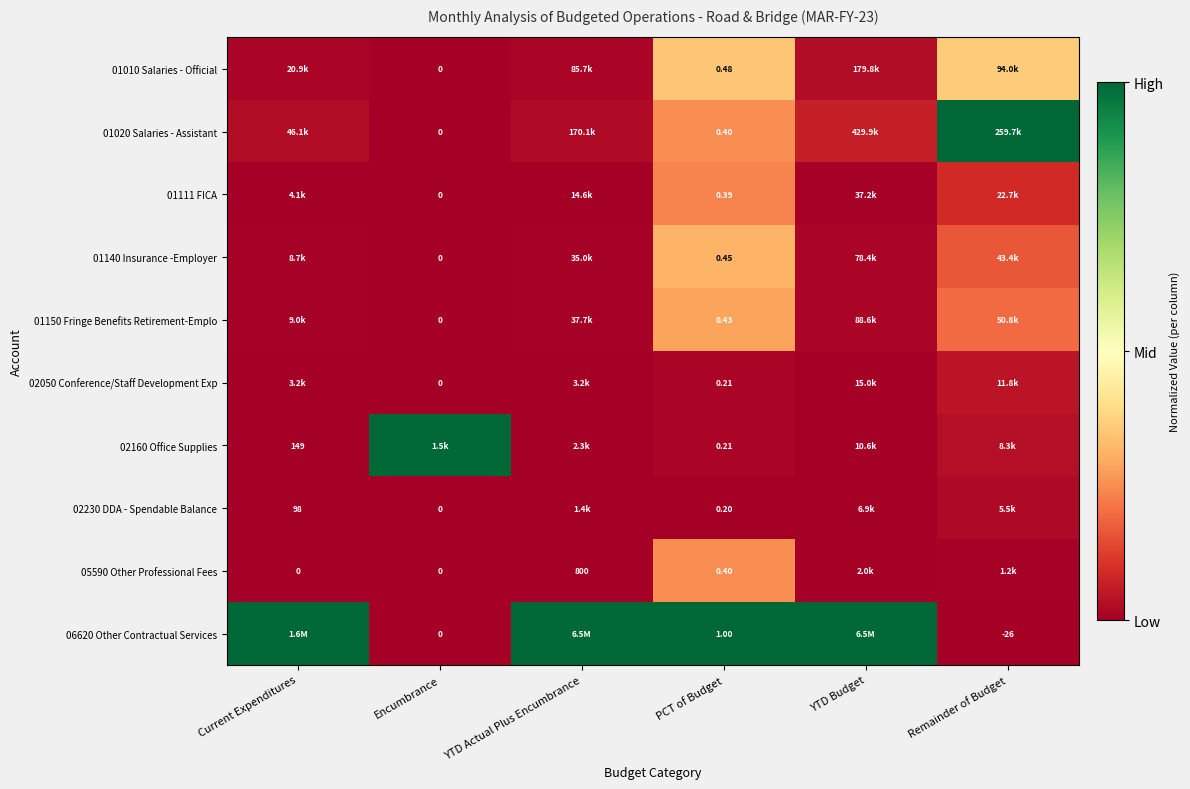

Which series changed the most between Encumbrance and PCT of Budget?

06620 Other Contractual Services